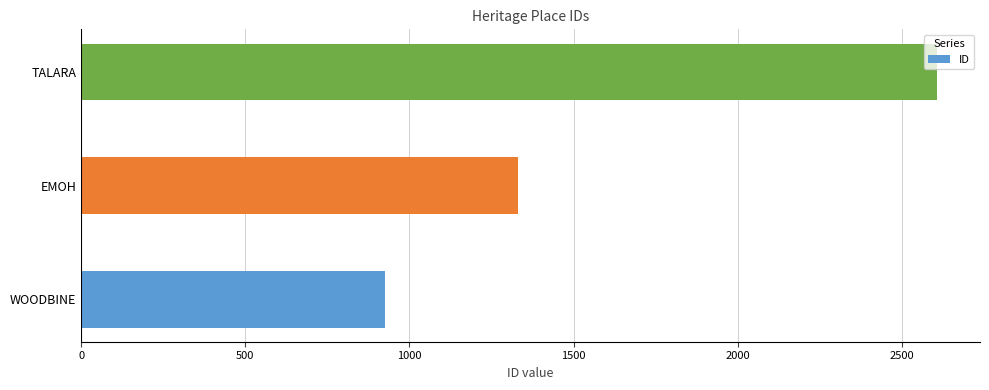

Is it true that the value at WOODBINE is 927?

True